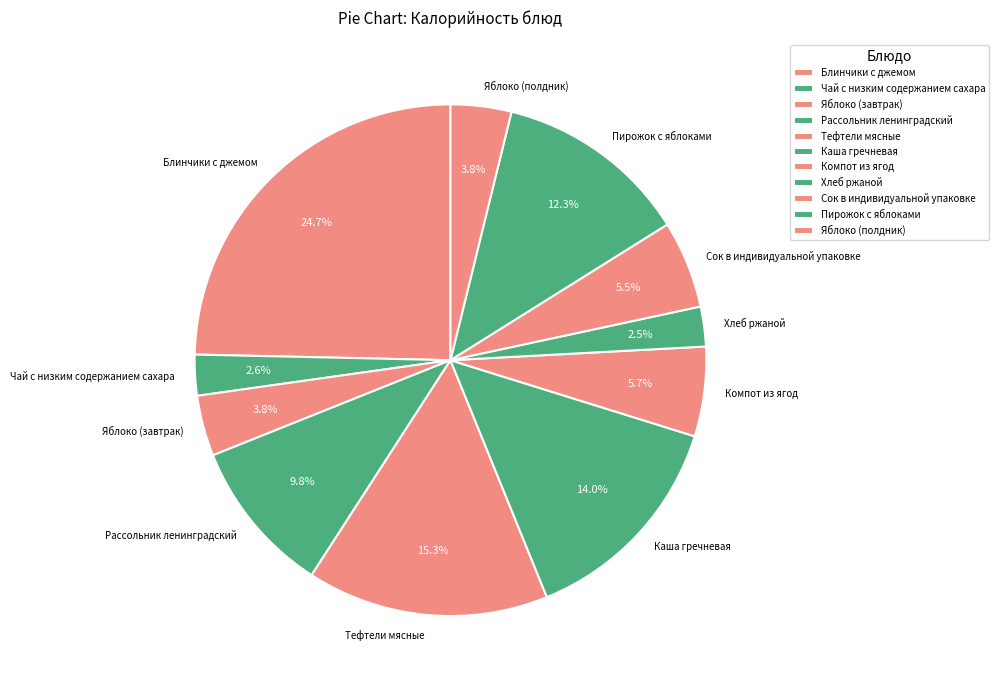

What percentage do Сок в индивидуальной упаковке and Хлеб ржаной together represent?

8.0%